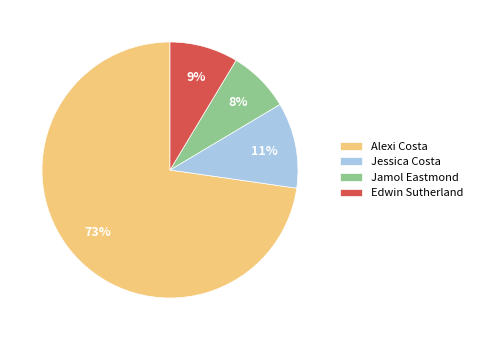

Is it true that Alexi Costa is 63% of the pie?

False